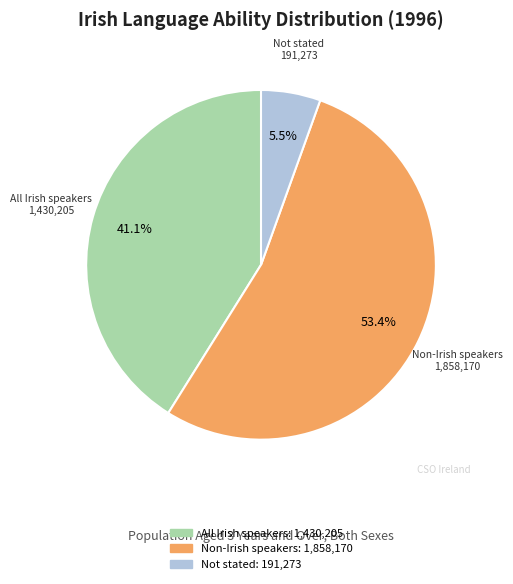

Approximately how many times larger is the value at Non-Irish speakers compared to All Irish speakers?

1.3